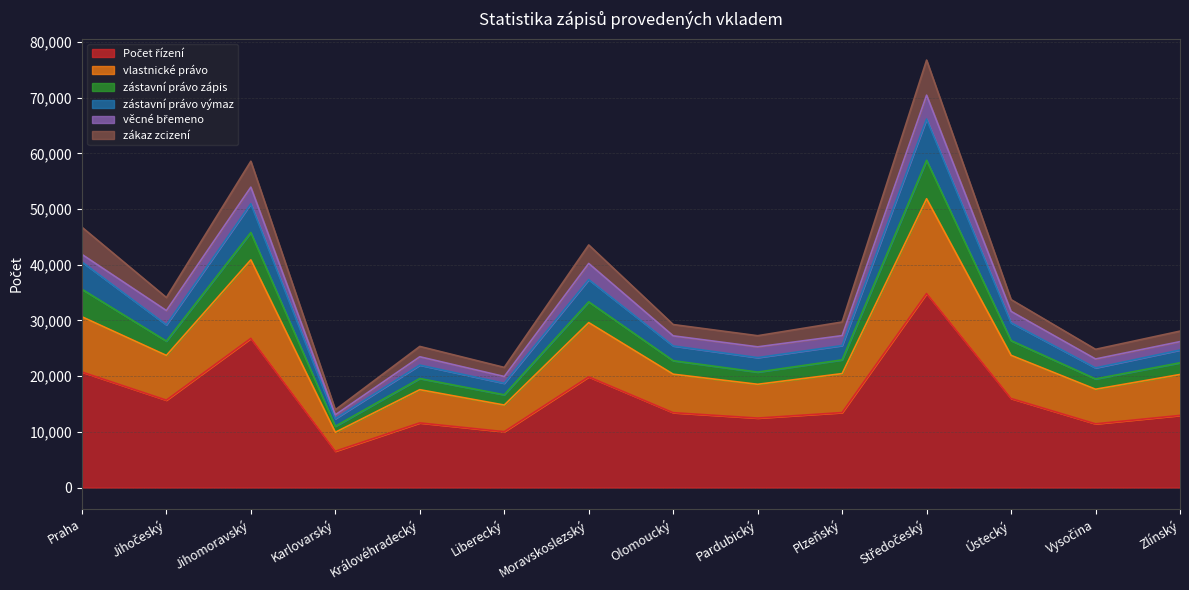

At how many categories does at least one series exceed 63389?

1